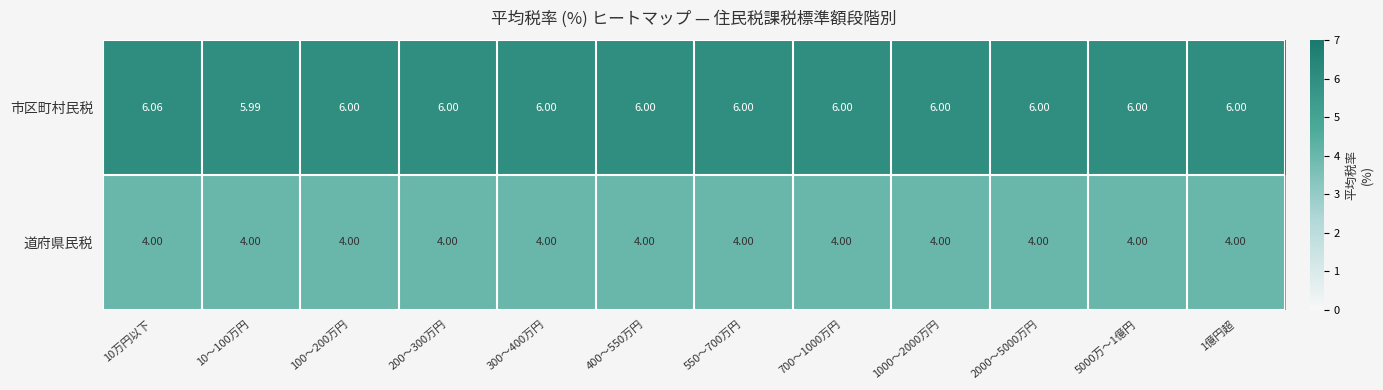

Rank the series by their average value, from highest to lowest.

市区町村民税, 道府県民税